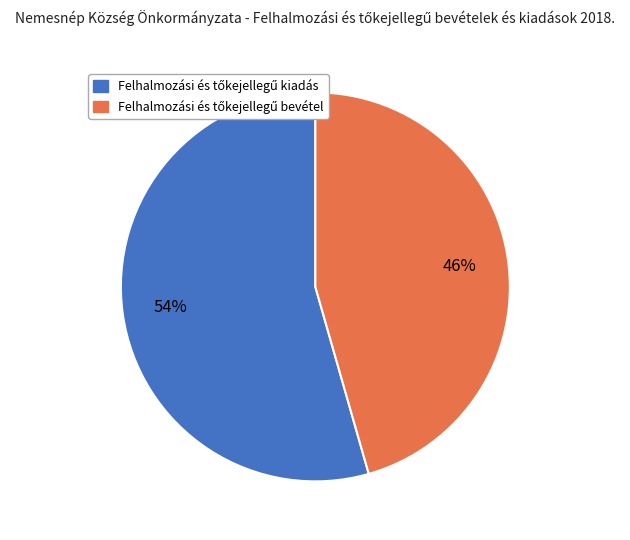

To the nearest percent, what is the average slice percentage?

50%